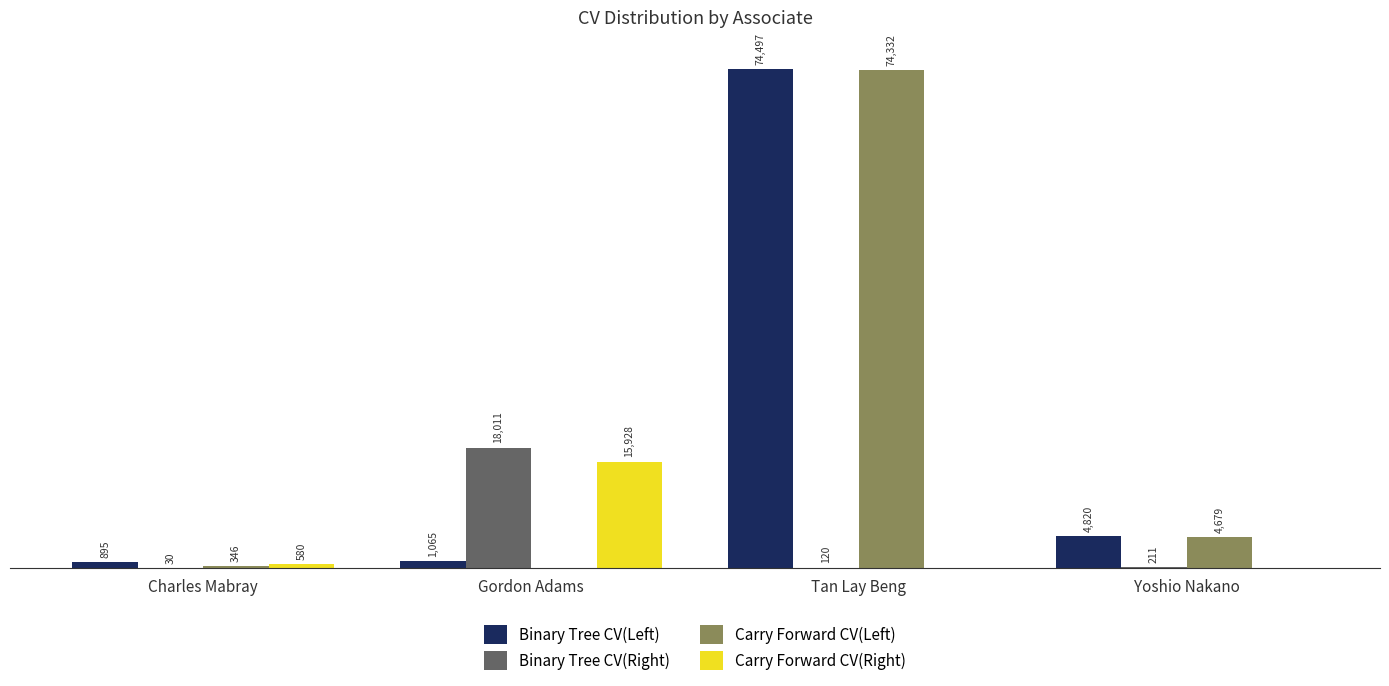

At which category does the chart reach its peak across all series?

Tan Lay Beng